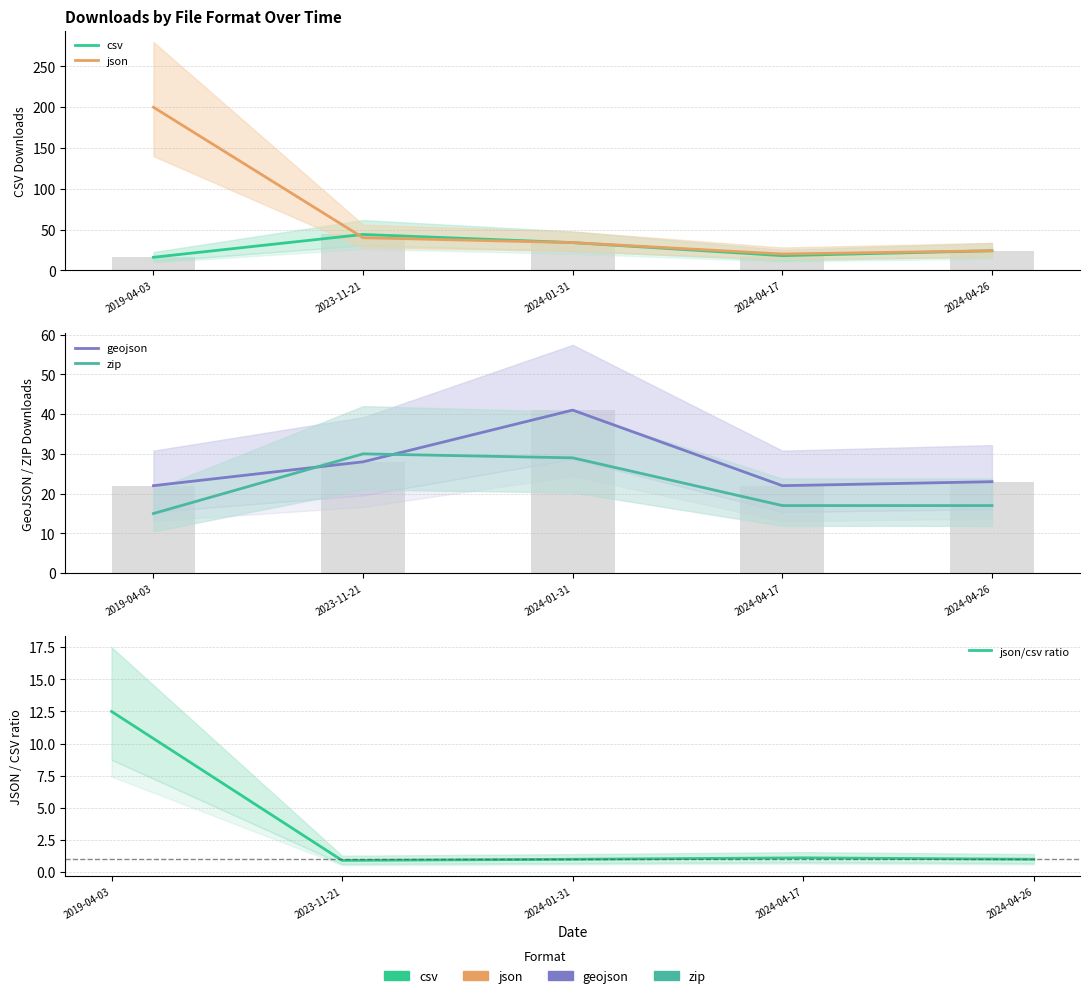

True or false: json/csv ratio has a value of 0.9 at 2023-11-21.

True